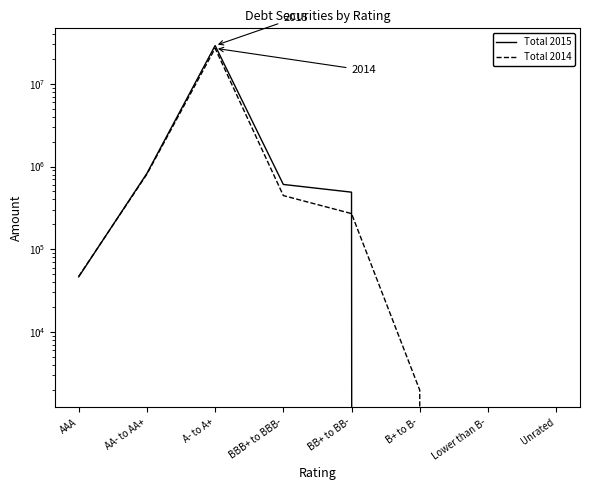

Between B+ to B- and Unrated, which series saw the biggest shift?

Total 2014